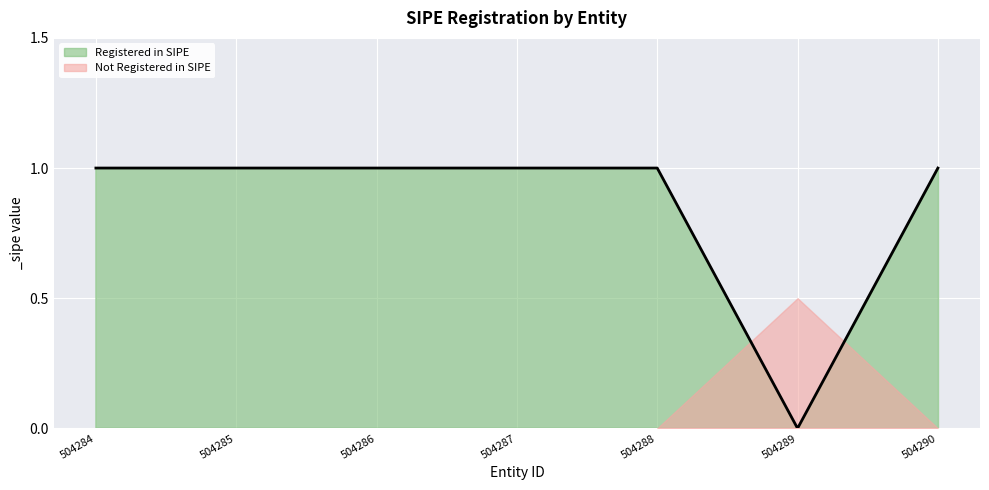

Which has a higher value, 504289 or 504285?

504285